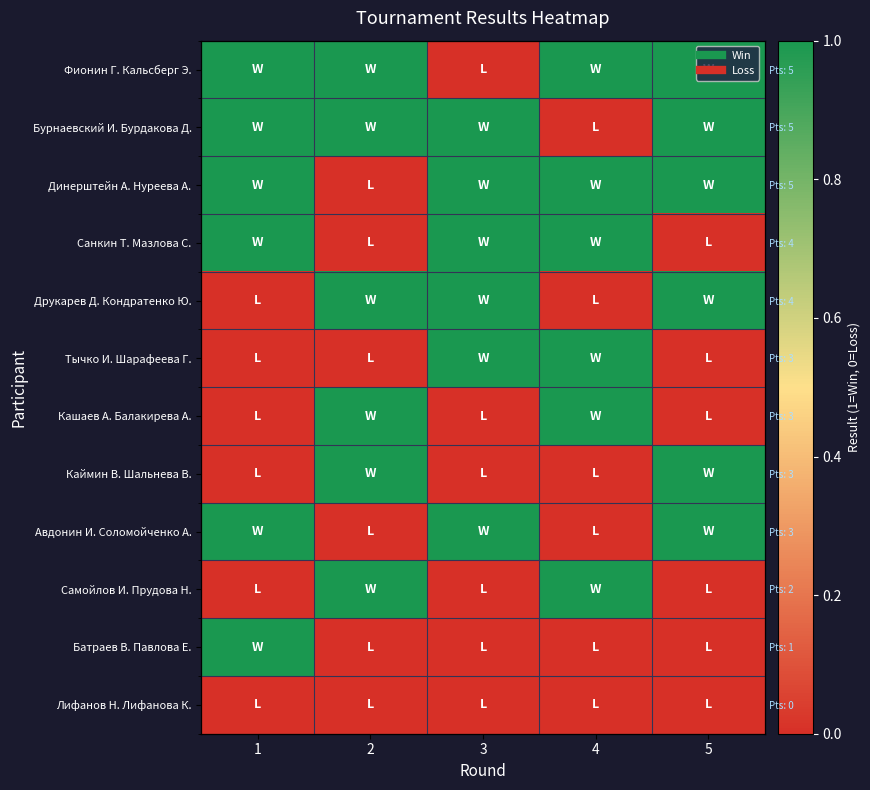

Between 3 and 5, which is larger?

5